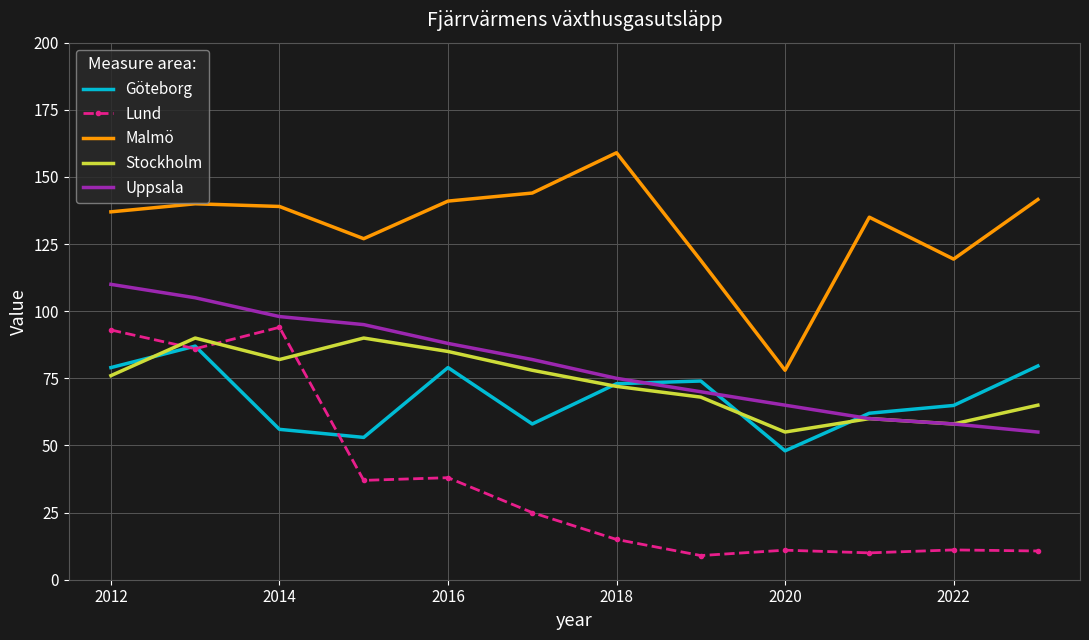

Count the number of categories in the chart.

12